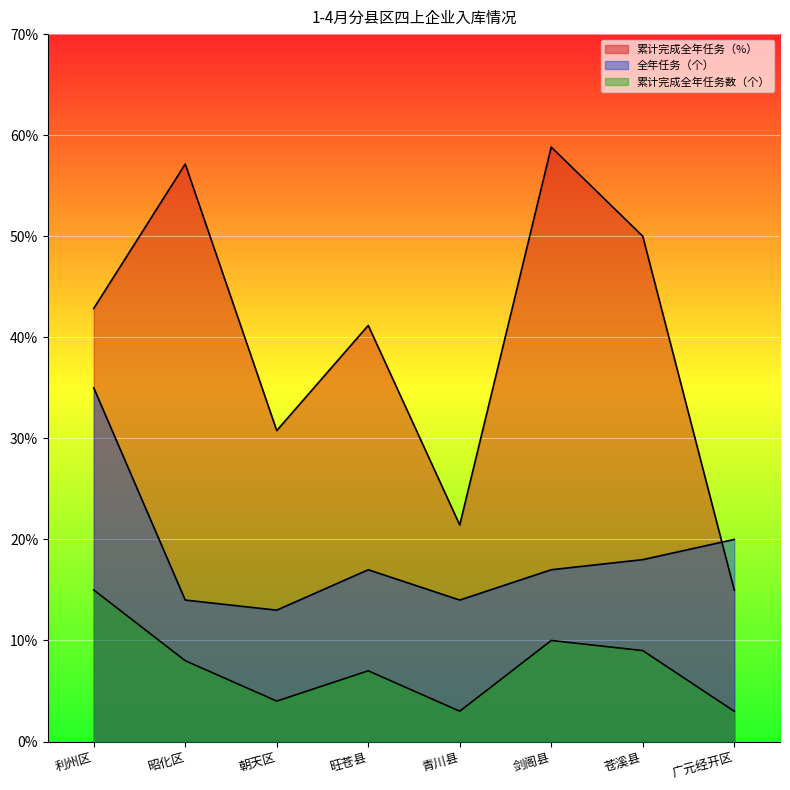

True or false: 累计完成全年任务数（个） has more than 0 points higher than both neighbors.

True